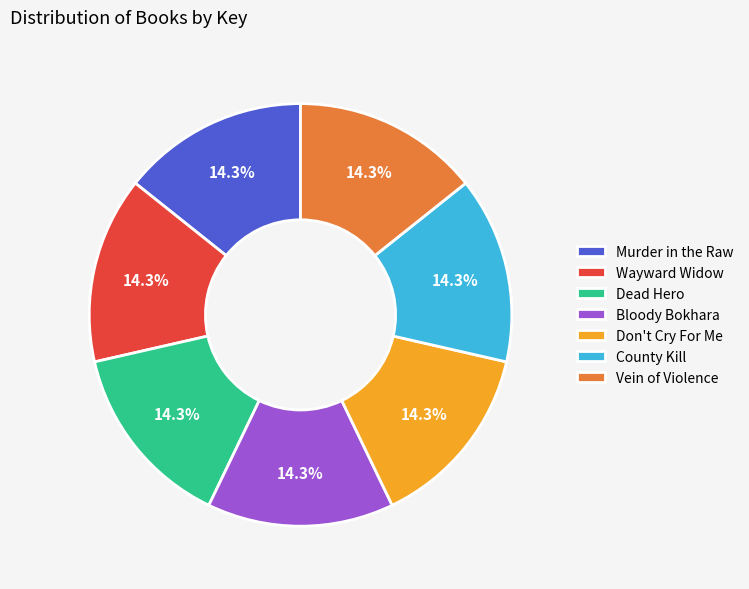

What is the ratio of the value at Wayward Widow to the value at Bloody Bokhara?

1.0